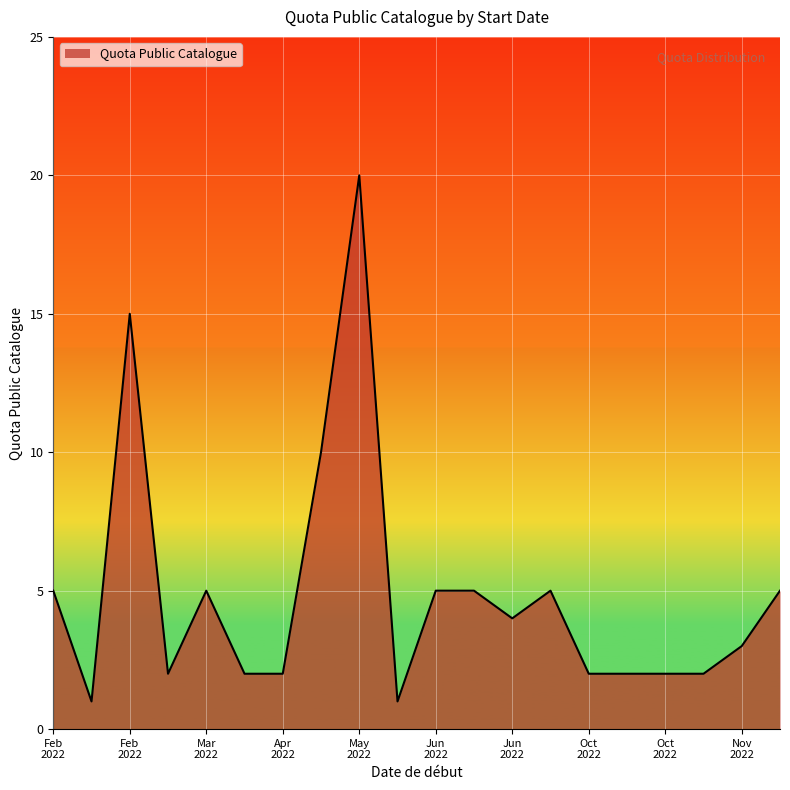

What is the maximum value shown in the chart?

20